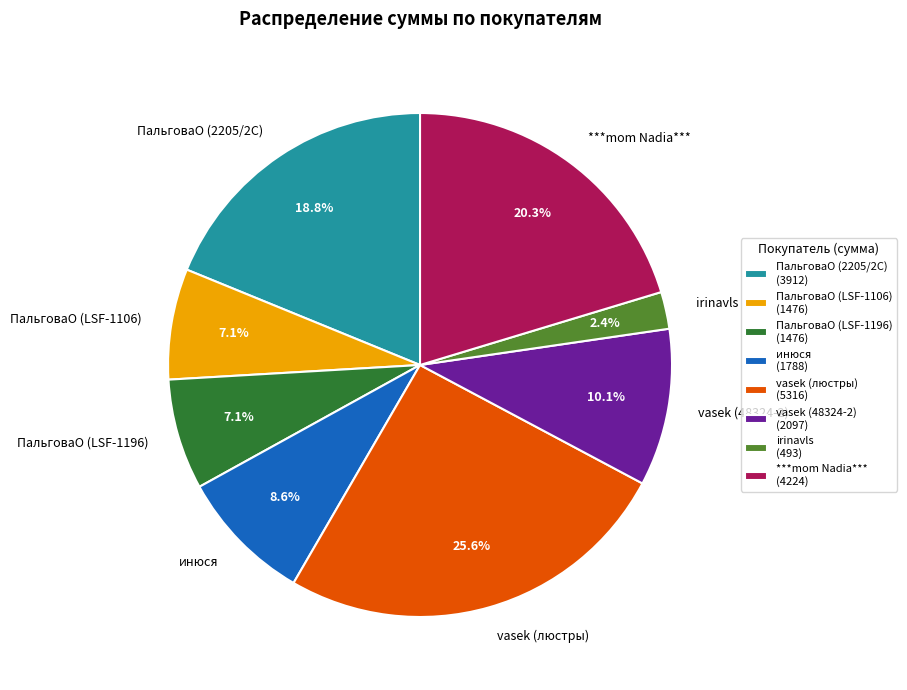

Count the number of slices in the pie.

8